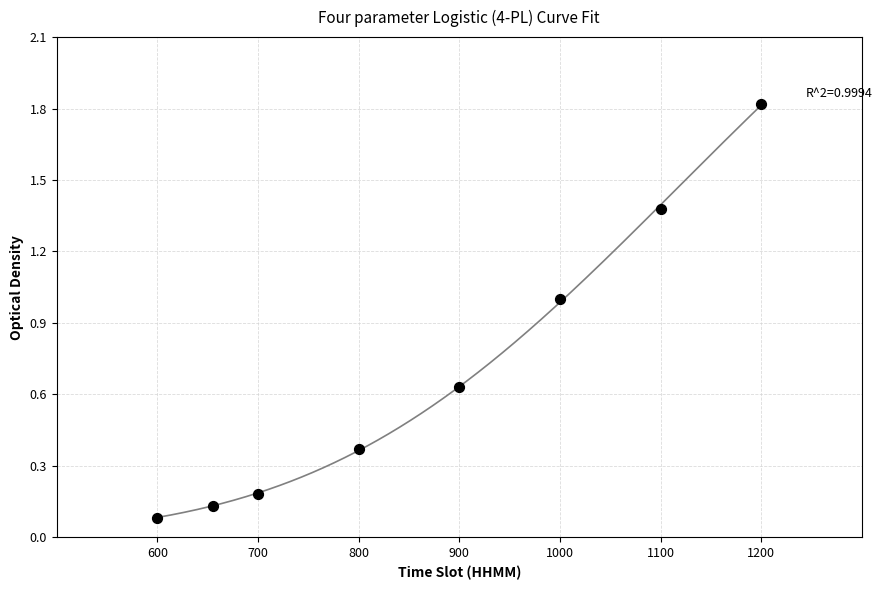

What is the average X value?

869.4